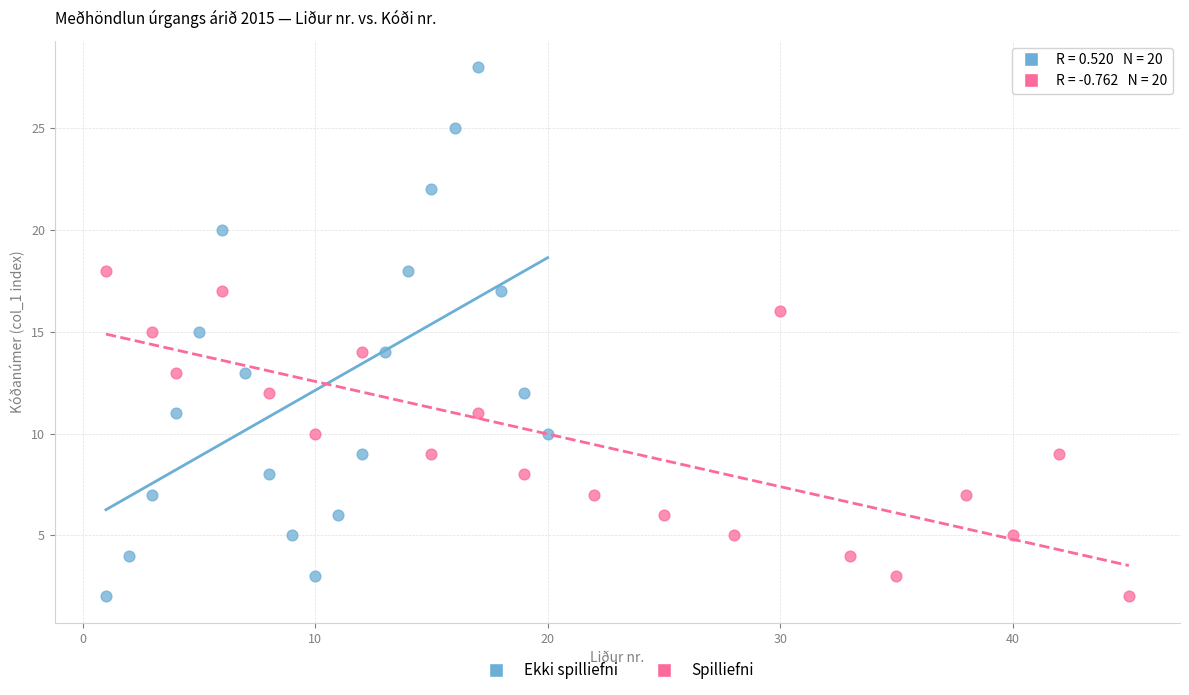

Which series has the largest Y range (max minus min)?

Ekki spilliefni